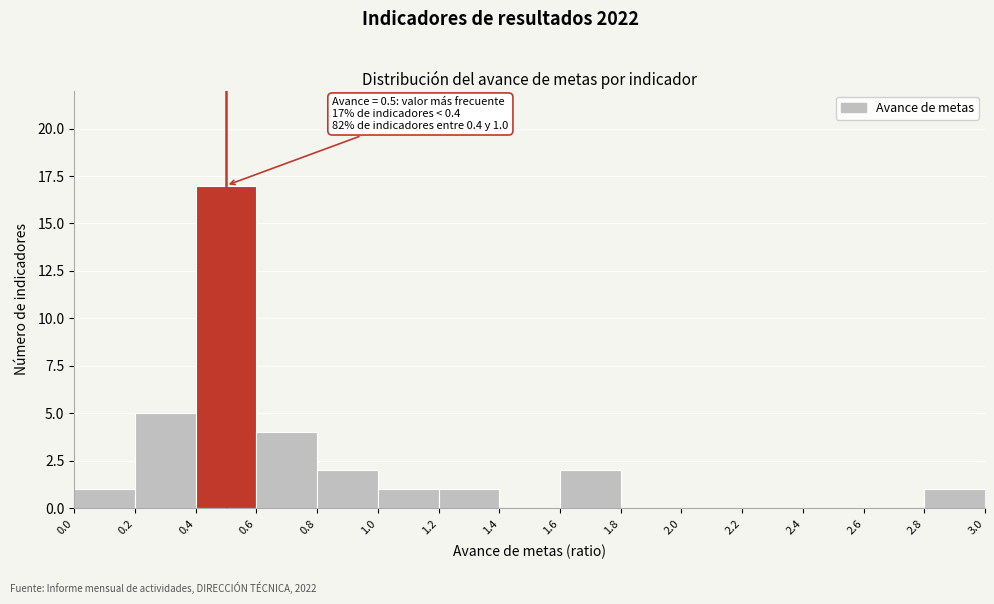

Over which range of the x-axis is the bar tallest?

0.4 to 0.6